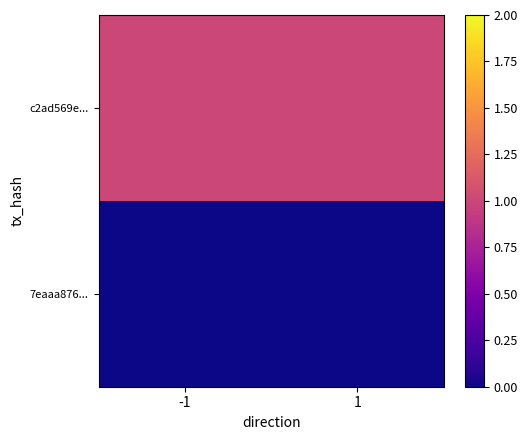

Which series has the largest total across all categories?

c2ad569e...